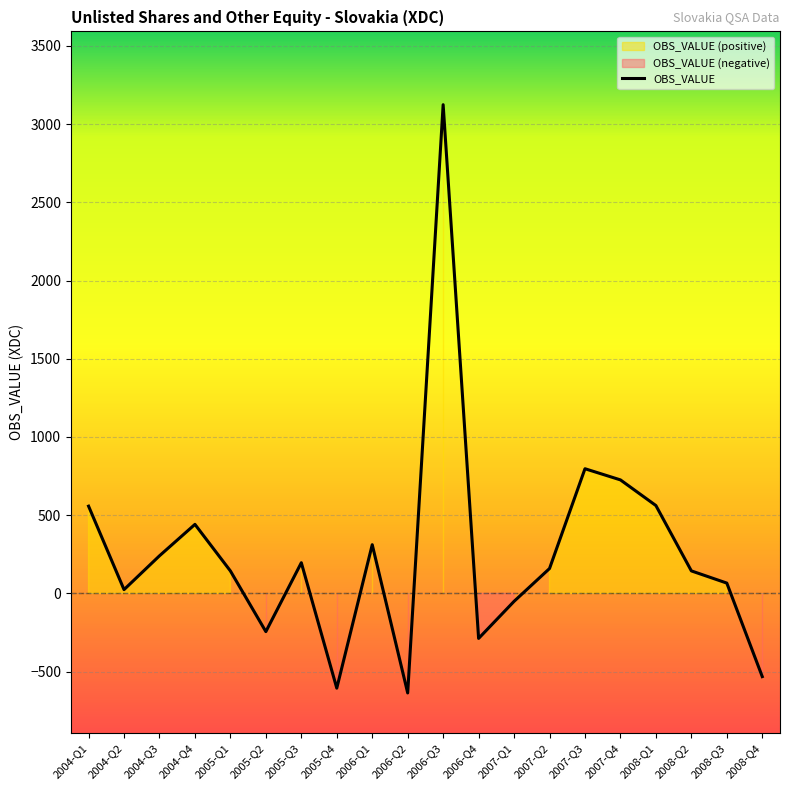

Where is the first local minimum?

2004-Q2